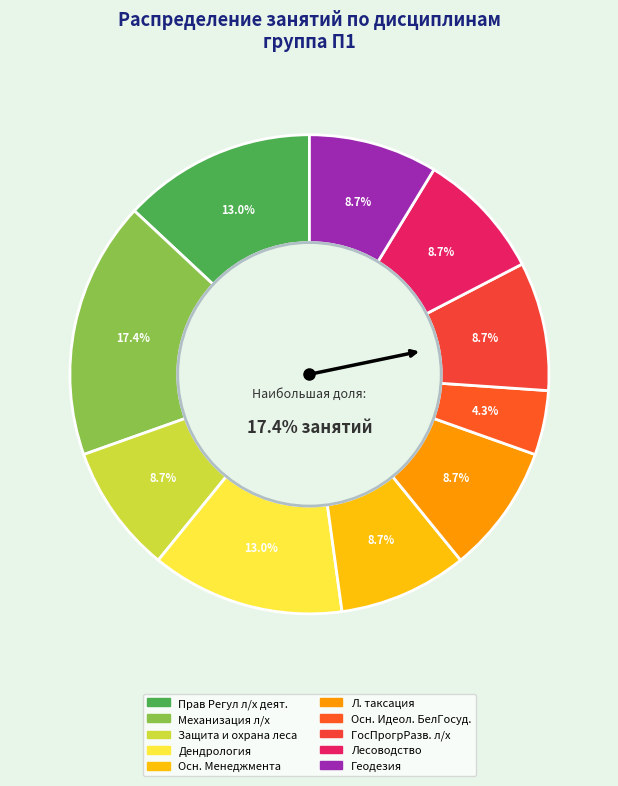

How many segments does this pie chart have?

10